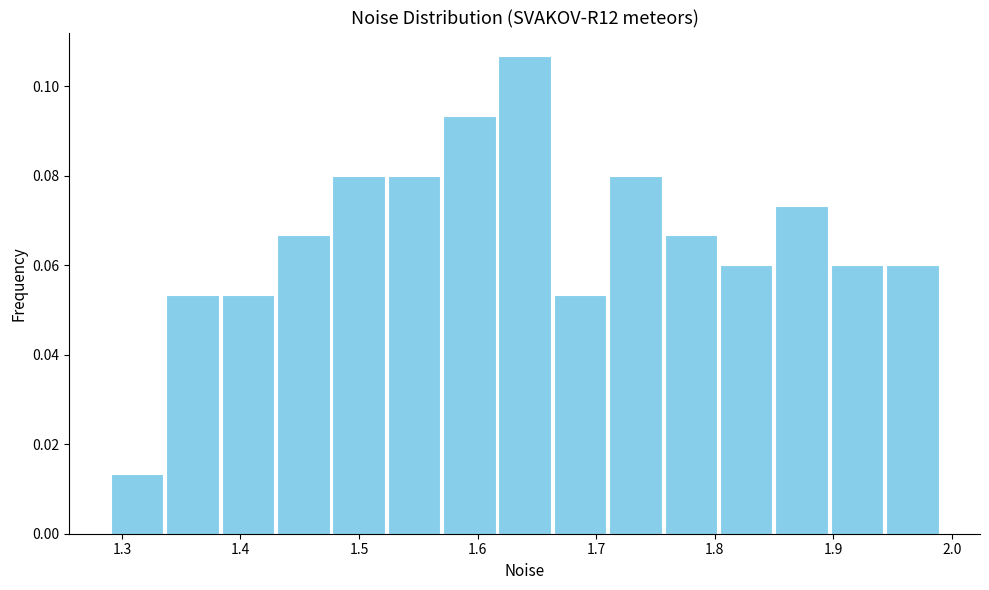

Reading left to right, list every bar in this chart as the range it spans on the x-axis followed by its height. Neither the bar edges nor the heights are printed on the chart, so give them approximately, as read against the axes.

1.29 to 1.34: 0.014
1.34 to 1.38: 0.054
1.38 to 1.43: 0.054
1.43 to 1.48: 0.066
1.48 to 1.52: 0.080
1.52 to 1.57: 0.080
1.57 to 1.62: 0.094
1.62 to 1.66: 0.106
1.66 to 1.71: 0.054
1.71 to 1.76: 0.080
1.76 to 1.80: 0.066
1.80 to 1.85: 0.060
1.85 to 1.90: 0.074
1.90 to 1.94: 0.060
1.94 to 1.99: 0.060